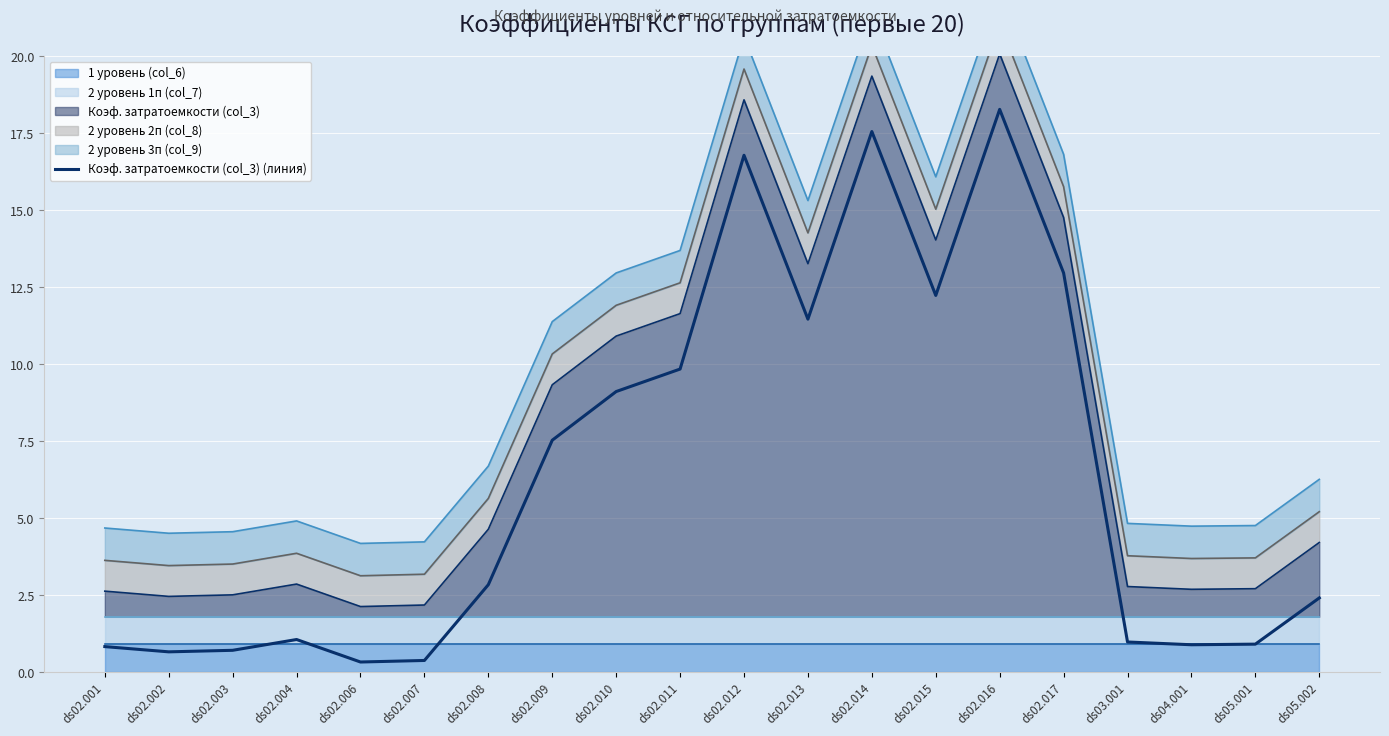

The value at ds02.013 is 11.5. True or false?

True